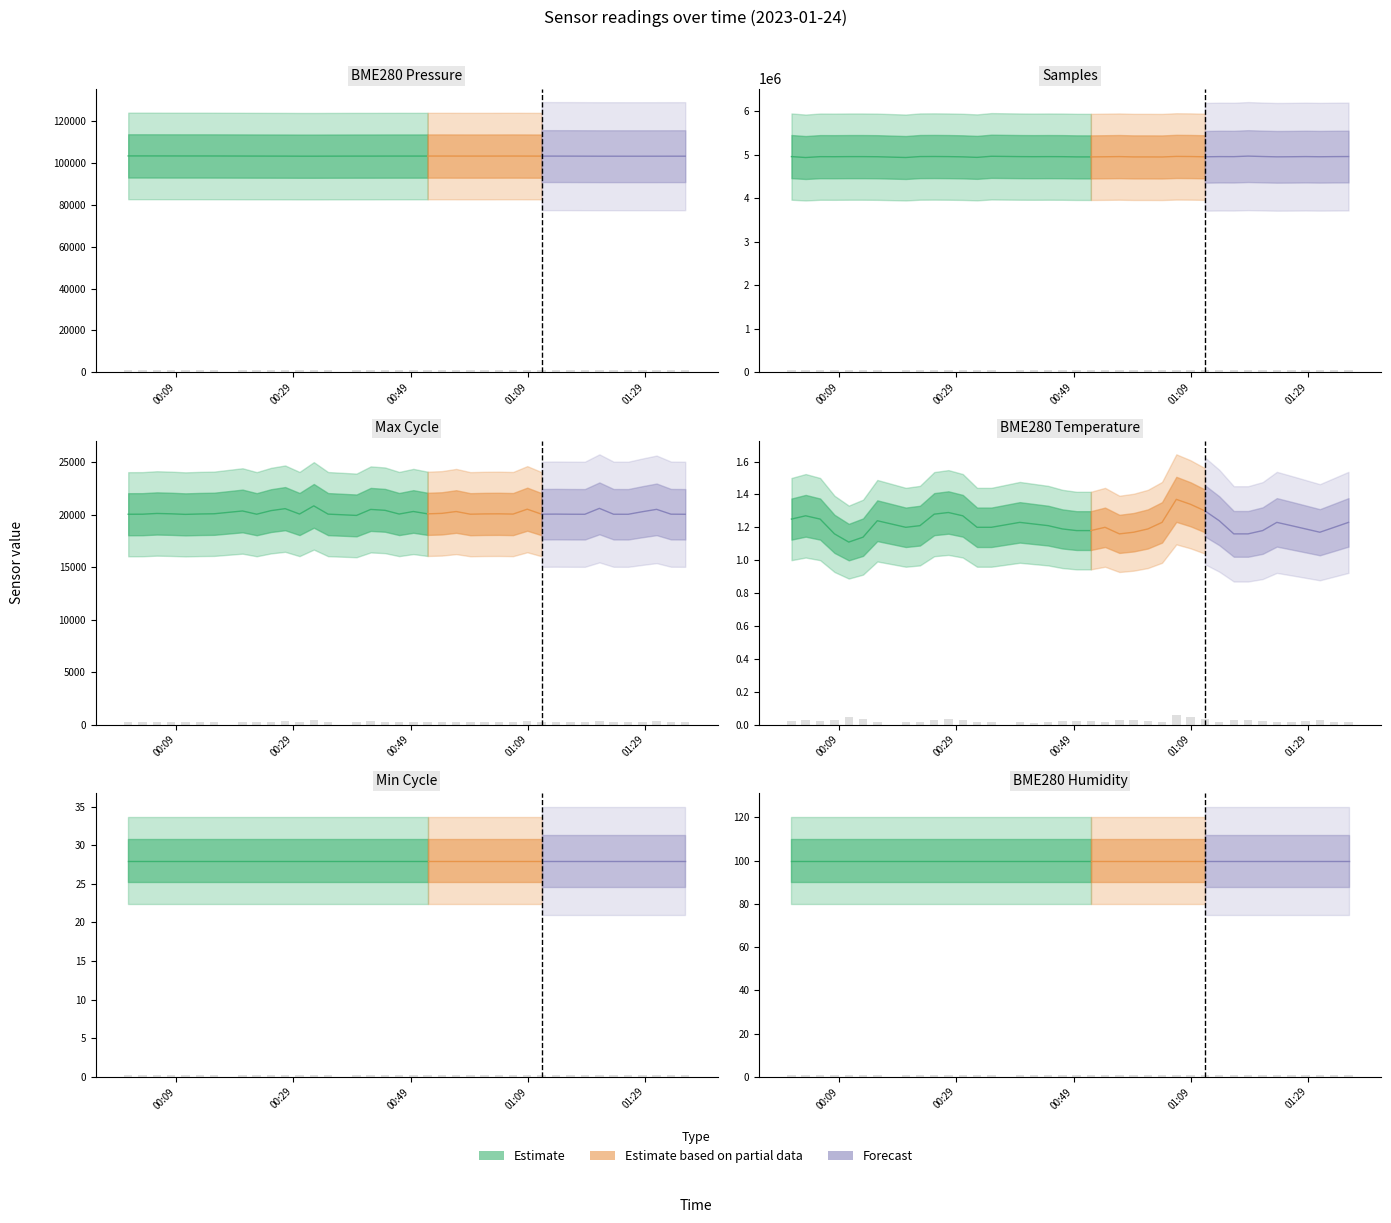

True or false: BME280_pressure has a value of 27647.8 at 2023/01/24 09:30.

False